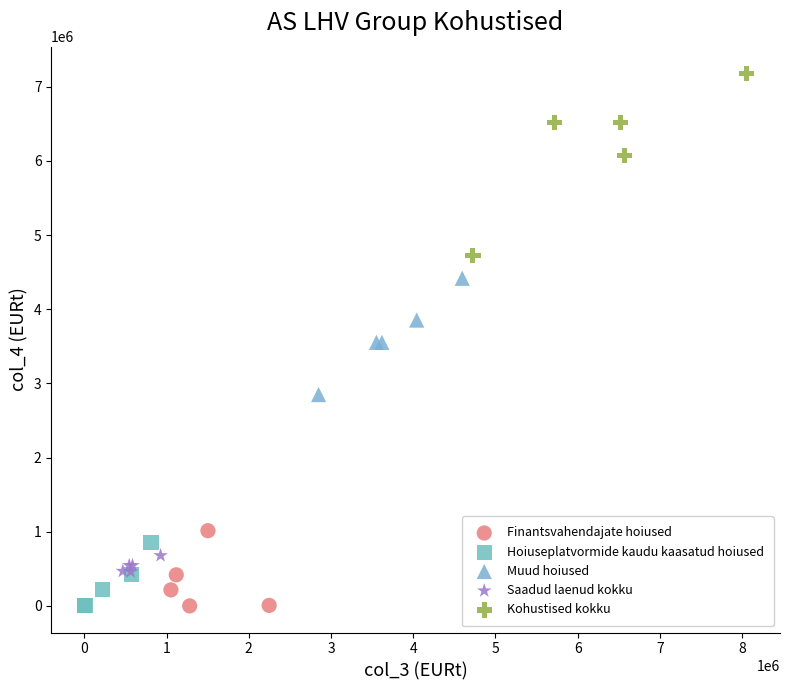

Which series reaches the maximum Y coordinate?

Kohustised kokku